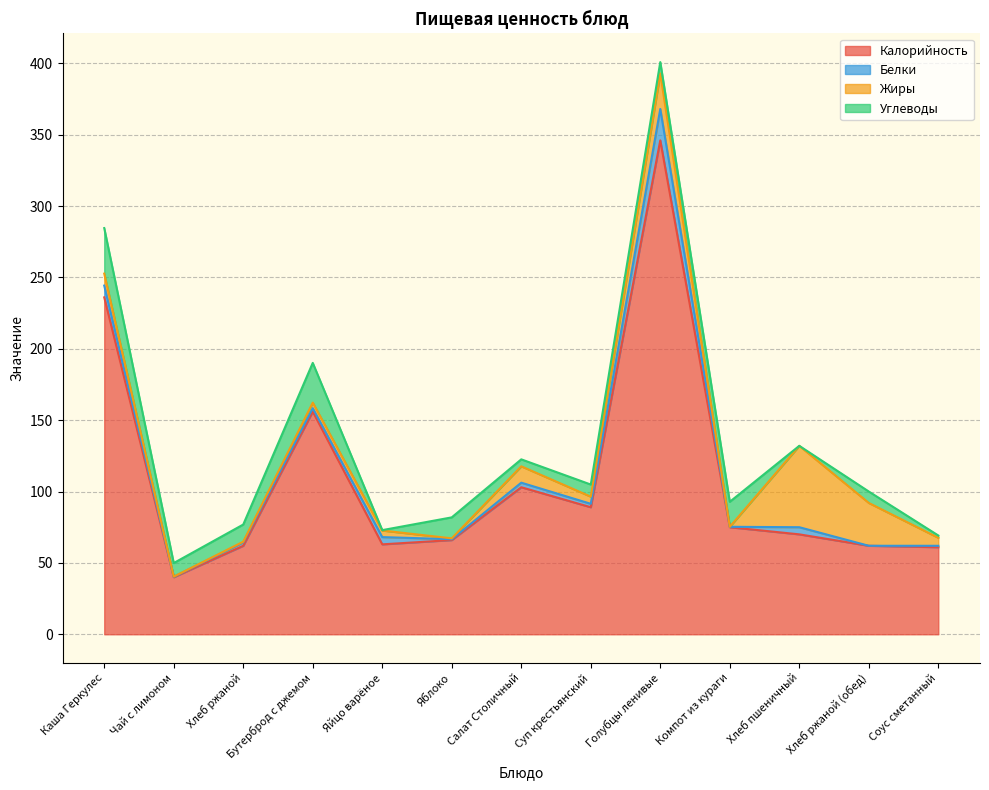

At which category does Белки reach its first local valley?

Чай с лимоном